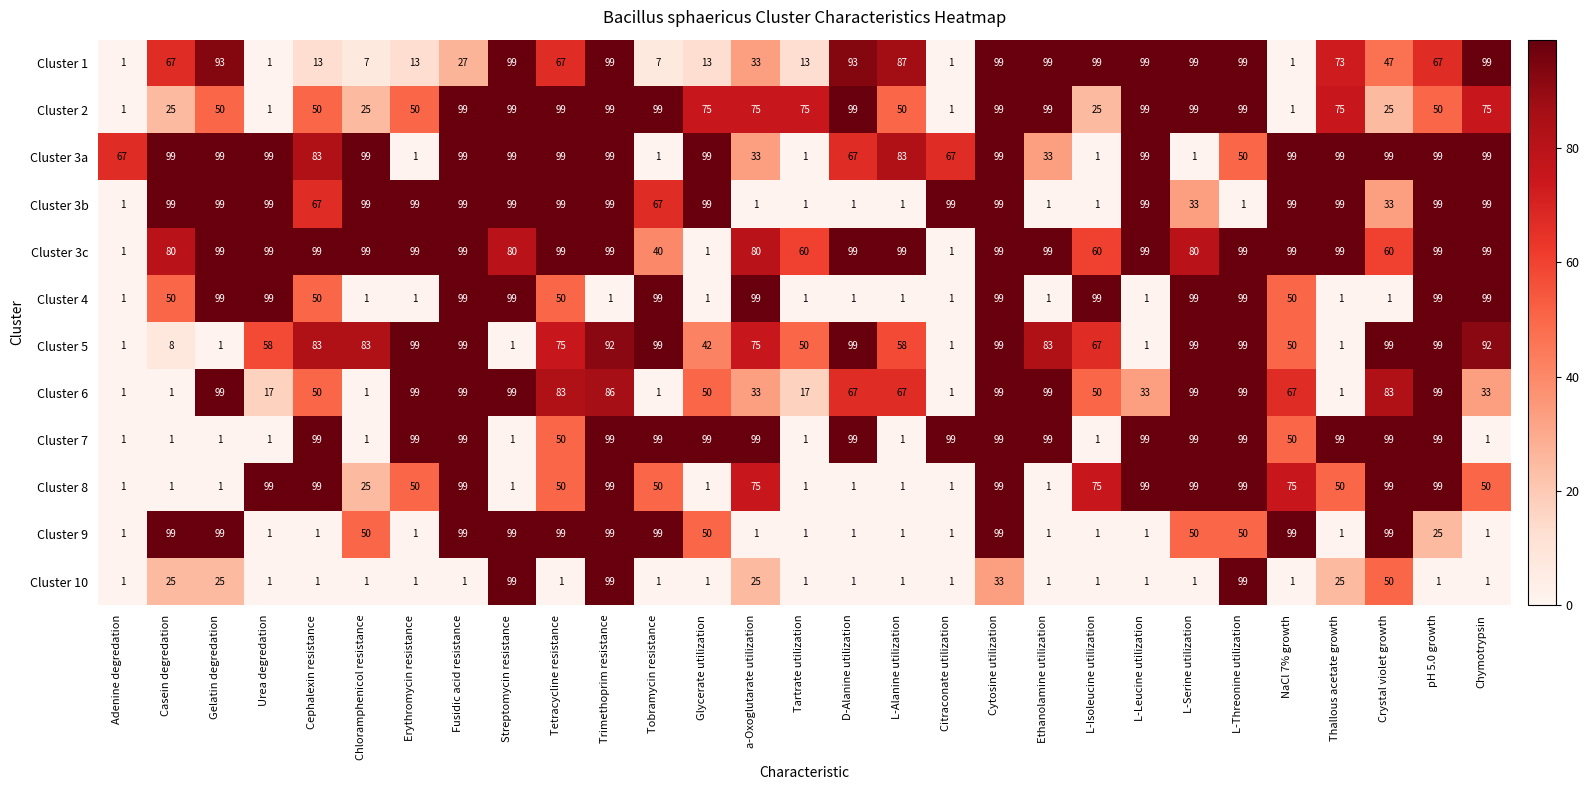

What is the sum of all Cluster 5 values?

1813